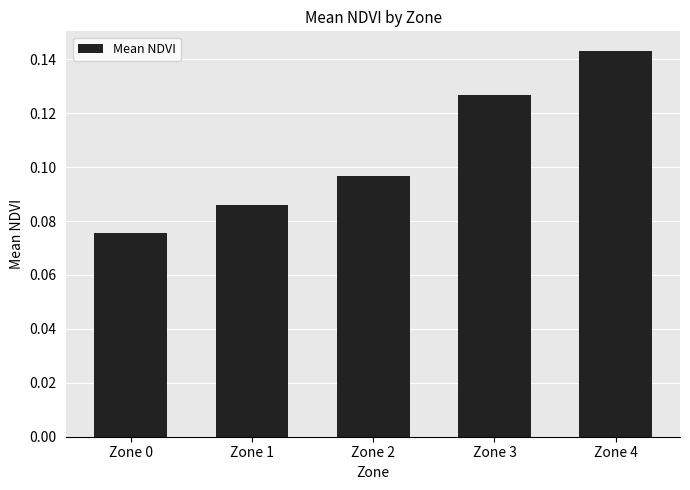

At which label is the value closest to 0?

Zone 0